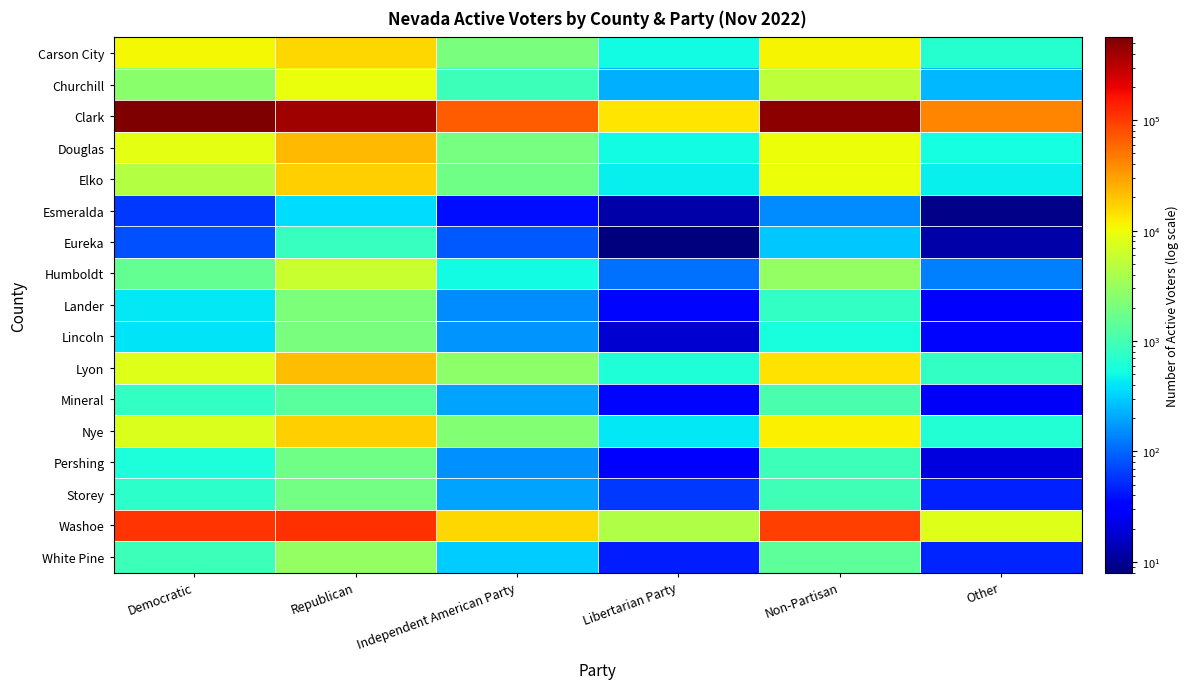

Reading left to right, transcribe all the data shown in this chart.

Carson City: Democratic=10994	Republican=16179	Independent American Party=2090	Libertarian Party=522	Non-Partisan=11410	Other=667
Churchill: Democratic=2585	Republican=9551	Independent American Party=909	Libertarian Party=229	Non-Partisan=5149	Other=240
Clark: Democratic=563015	Republican=402037	Independent American Party=67471	Libertarian Party=13652	Non-Partisan=483721	Other=42979
Douglas: Democratic=8932	Republican=22669	Independent American Party=2010	Libertarian Party=506	Non-Partisan=9866	Other=549
Elko: Democratic=4639	Republican=17784	Independent American Party=1806	Libertarian Party=451	Non-Partisan=10061	Other=455
Esmeralda: Democratic=62	Republican=366	Independent American Party=37	Libertarian Party=12	Non-Partisan=149	Other=9
Eureka: Democratic=80	Republican=832	Independent American Party=85	Libertarian Party=8	Non-Partisan=288	Other=12
Humboldt: Democratic=1538	Republican=5852	Independent American Party=513	Libertarian Party=111	Non-Partisan=2895	Other=135
Lander: Democratic=408	Republican=2169	Independent American Party=150	Libertarian Party=35	Non-Partisan=780	Other=28
Lincoln: Democratic=403	Republican=2055	Independent American Party=169	Libertarian Party=18	Non-Partisan=560	Other=35
Lyon: Democratic=8043	Republican=21791	Independent American Party=2730	Libertarian Party=607	Non-Partisan=14146	Other=788
Mineral: Democratic=813	Republican=1336	Independent American Party=194	Libertarian Party=34	Non-Partisan=1092	Other=27
Nye: Democratic=7575	Republican=17753	Independent American Party=2330	Libertarian Party=414	Non-Partisan=11717	Other=630
Pershing: Democratic=590	Republican=1788	Independent American Party=161	Libertarian Party=28	Non-Partisan=892	Other=20
Storey: Democratic=727	Republican=1900	Independent American Party=200	Libertarian Party=61	Non-Partisan=952	Other=47
Washoe: Democratic=110153	Republican=113448	Independent American Party=16074	Libertarian Party=4424	Non-Partisan=96678	Other=7947
White Pine: Democratic=900	Republican=2906	Independent American Party=306	Libertarian Party=44	Non-Partisan=1395	Other=49